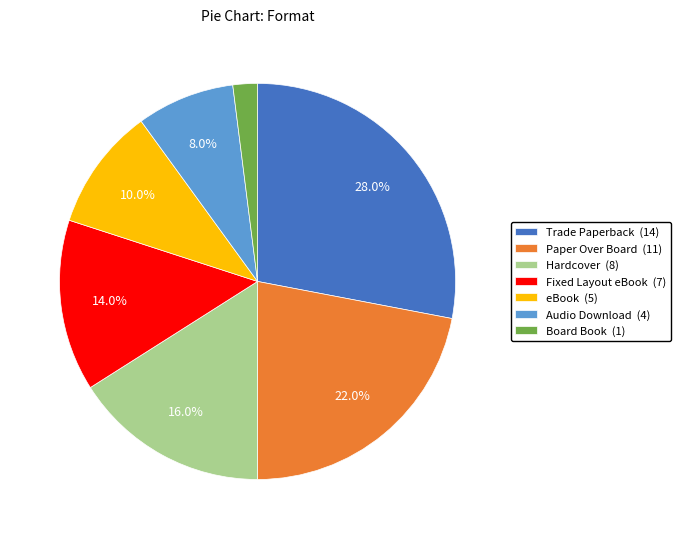

To the nearest percent, what is the difference between the Hardcover and Paper Over Board slice percentages?

6%